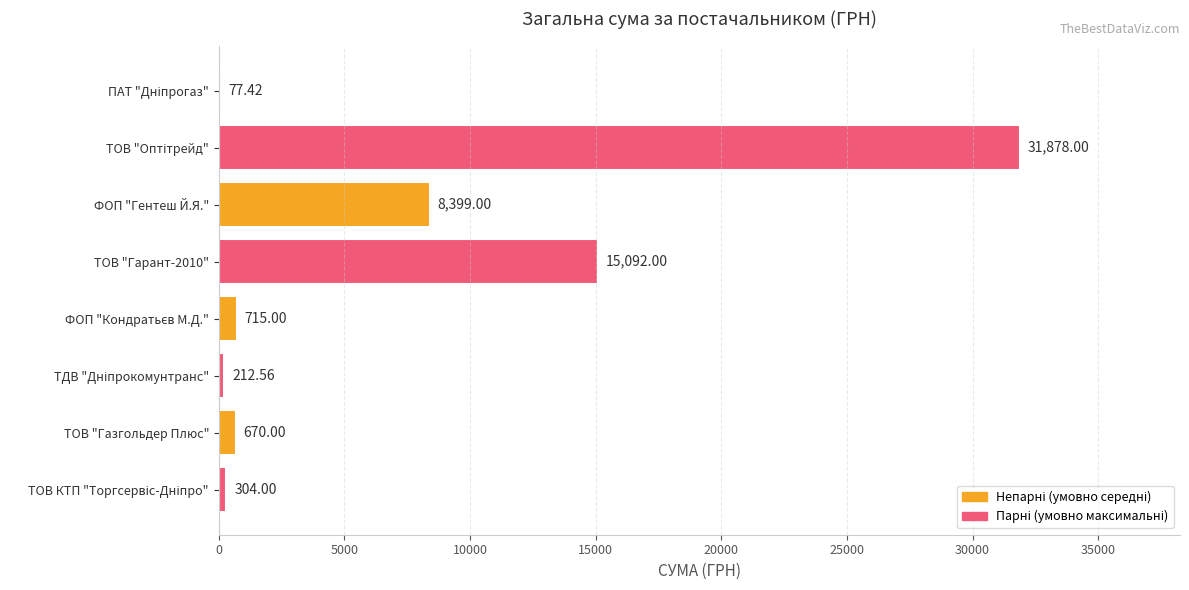

How many distinct data groups are displayed?

1